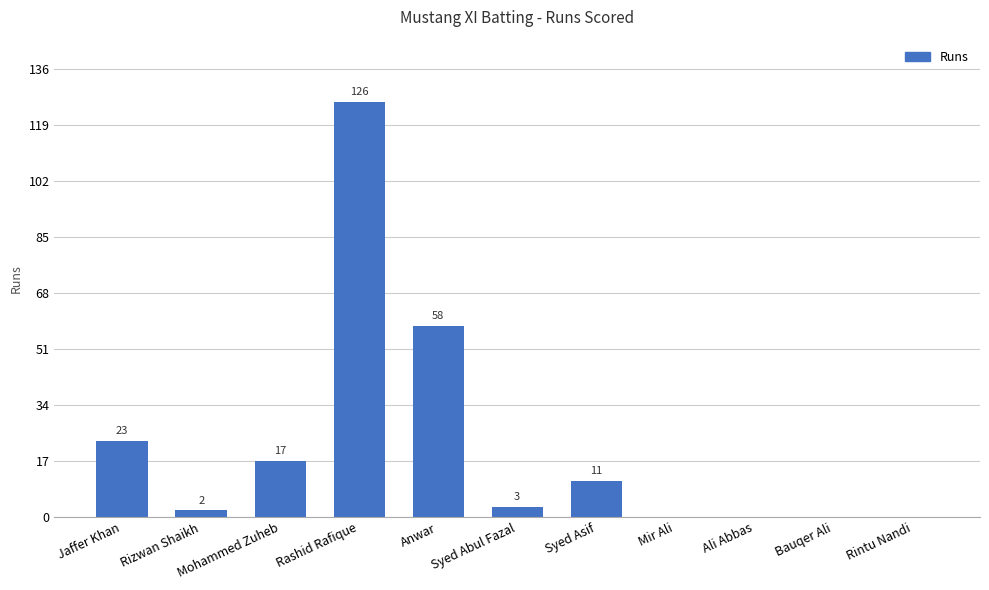

The chart shows a value of 23 at Mohammed Zuheb. True or false?

False